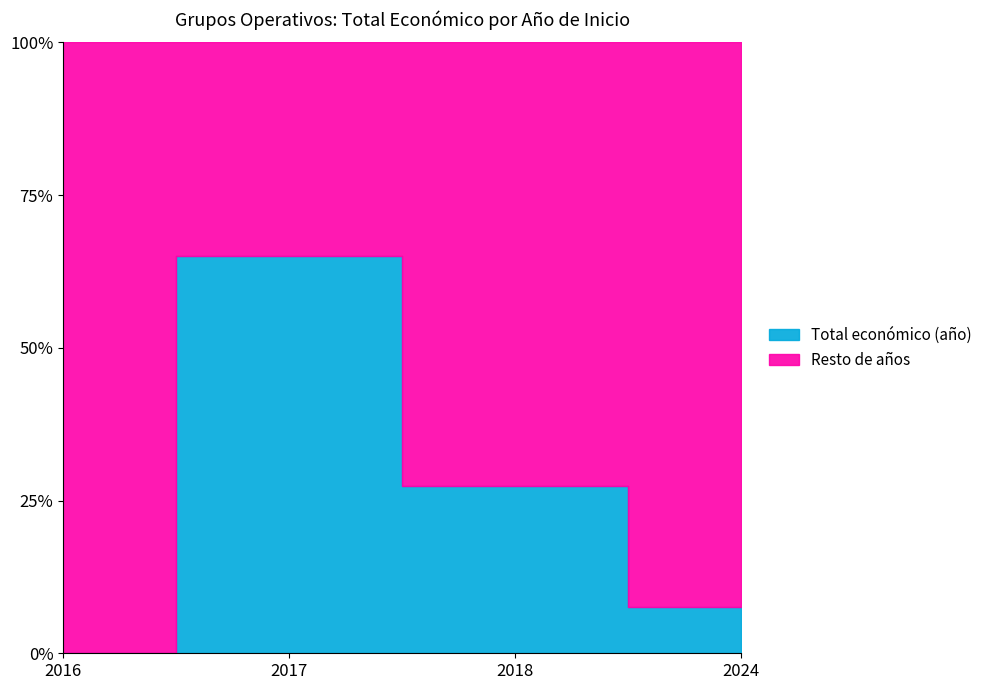

What is the change in value from 2018 to 2017?

-159960